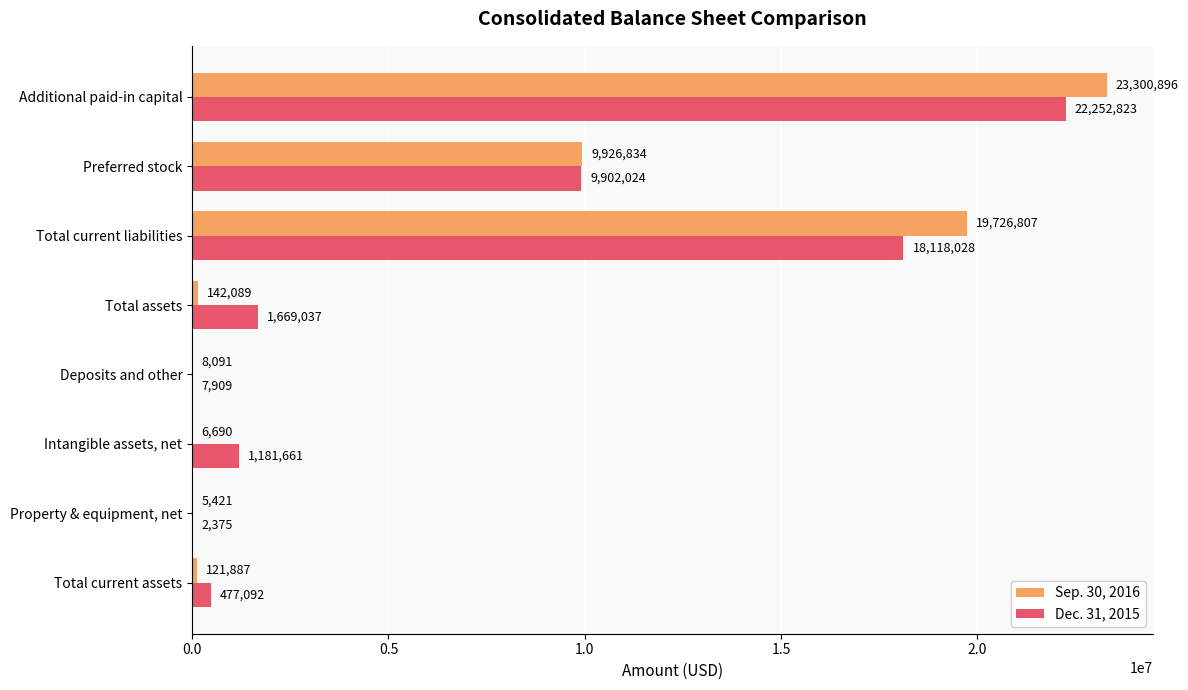

The value of Sep. 30, 2016 at Property & equipment, net is 5421. True or false?

True